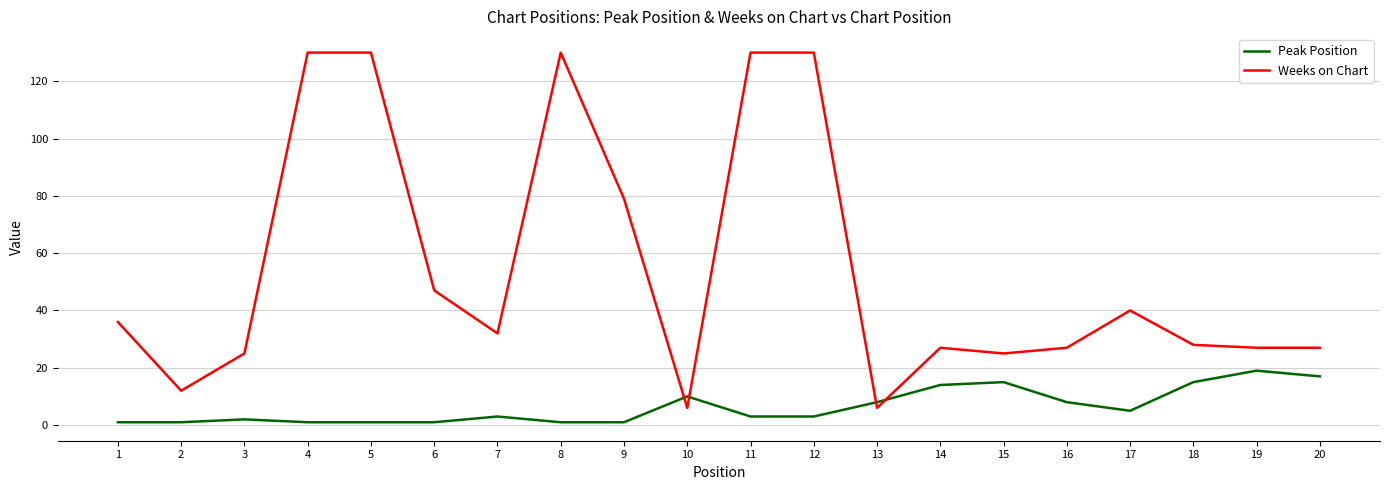

Between which two adjacent categories do Weeks on Chart and Peak Position first intersect?

9 and 10